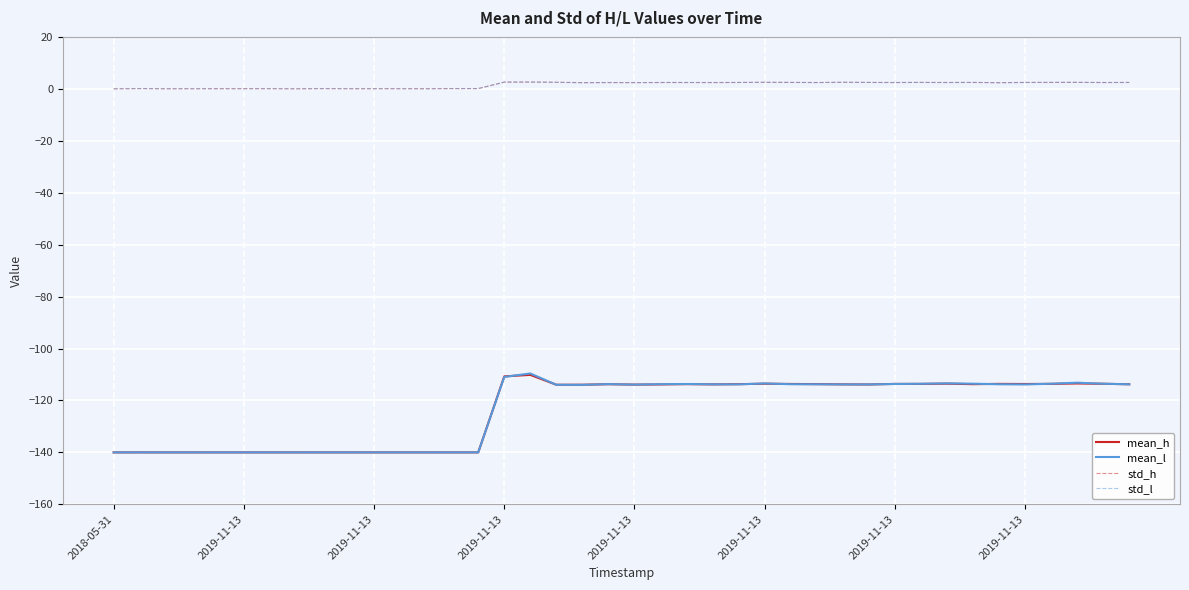

True or false: std_h and mean_h cross at least once.

False